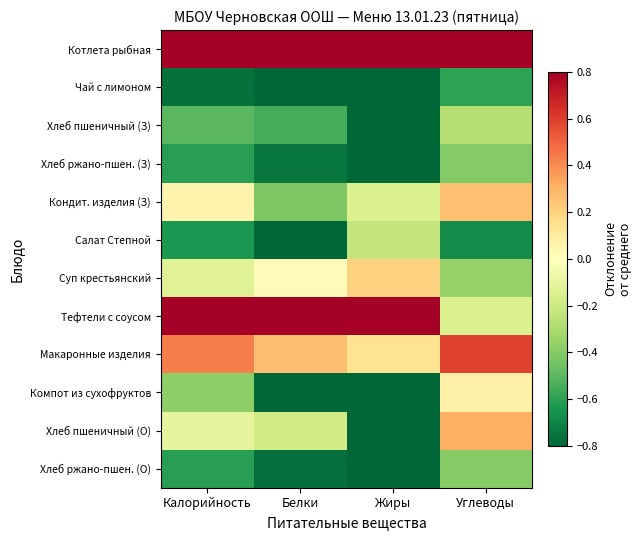

Between Белки and Углеводы, which series saw the biggest shift?

Тефтели с соусом